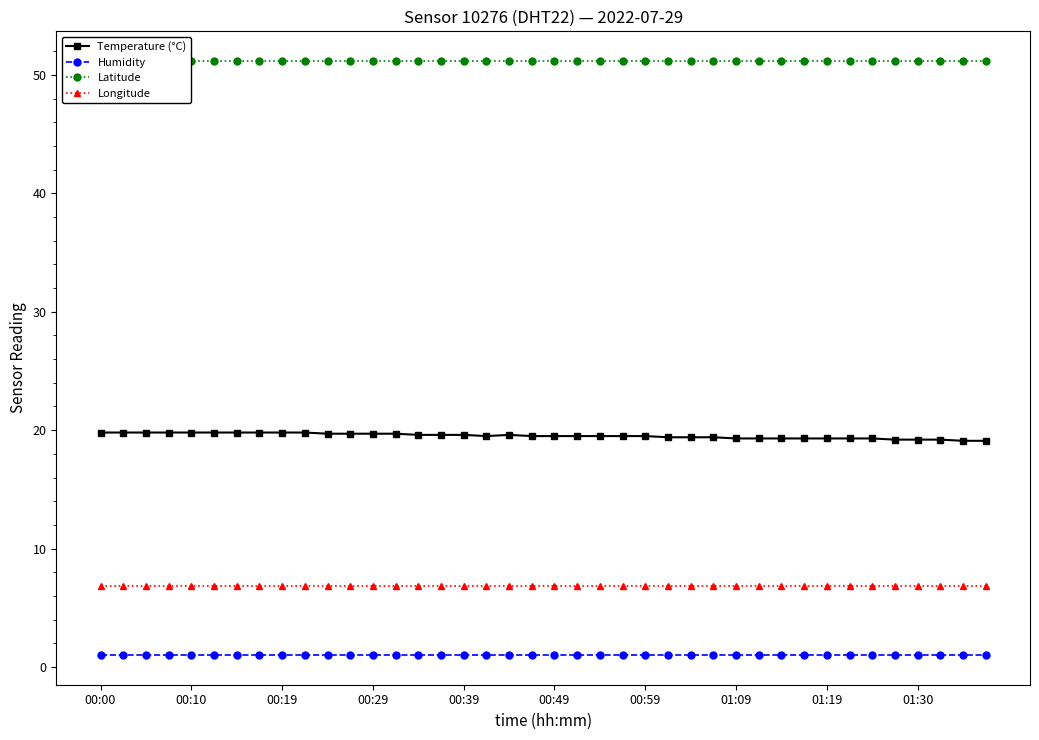

Which series has the largest range (max minus min)?

Temperature (°C)